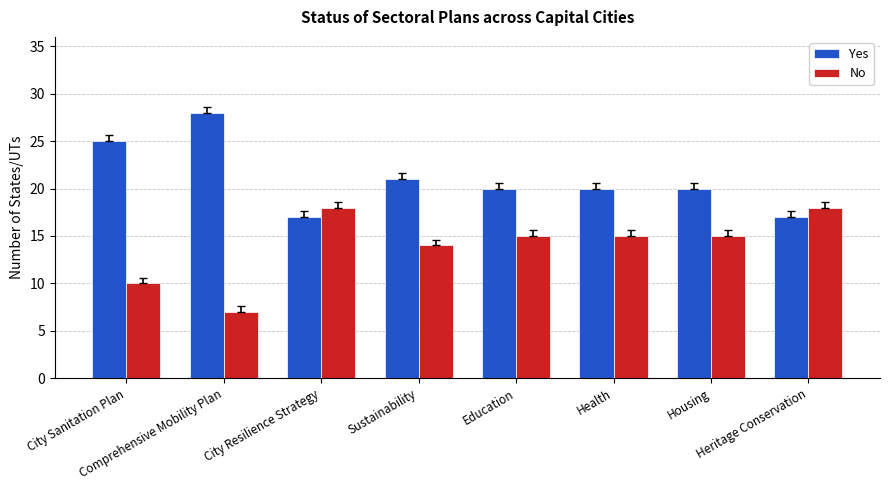

List the series in order of their peak value, highest first.

Yes, No